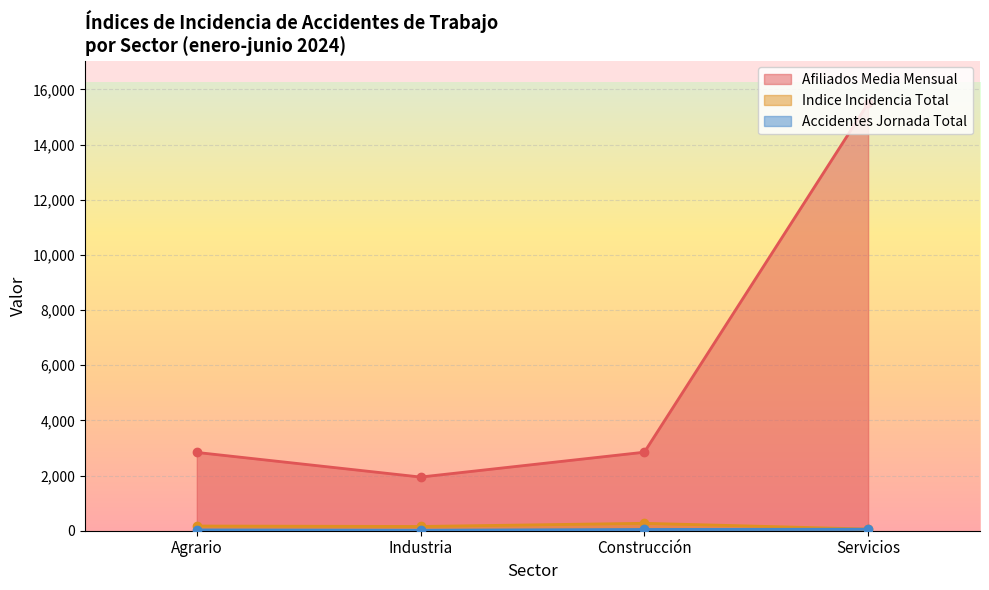

True or false: Indice Incidencia Total and Afiliados Media Mensual intersect in this chart.

False